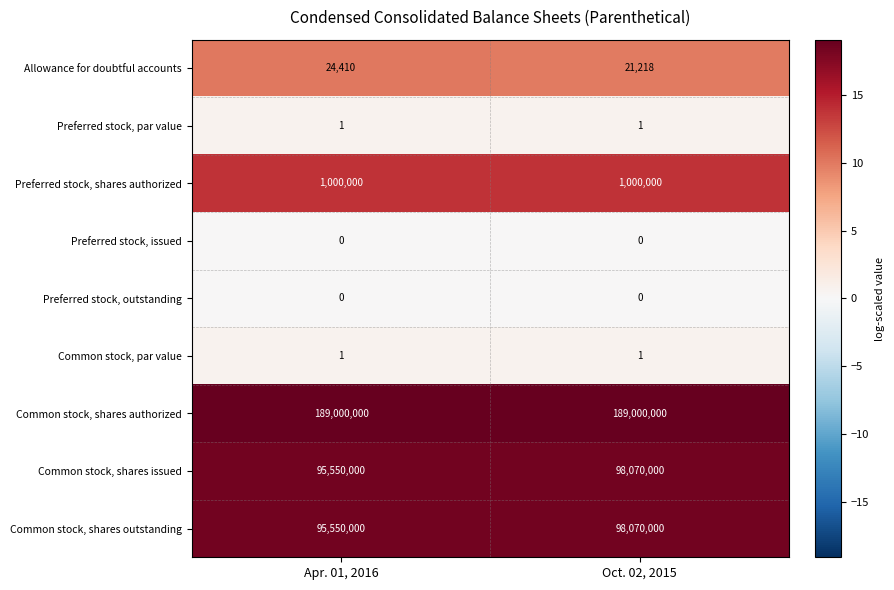

Reading right to left, transcribe all the data shown in this chart.

Allowance for doubtful accounts: Oct. 02, 2015=21218	Apr. 01, 2016=24410
Preferred stock, par value: Oct. 02, 2015=1	Apr. 01, 2016=1
Preferred stock, shares authorized: Oct. 02, 2015=1000000	Apr. 01, 2016=1000000
Preferred stock, issued: Oct. 02, 2015=0	Apr. 01, 2016=0
Preferred stock, outstanding: Oct. 02, 2015=0	Apr. 01, 2016=0
Common stock, par value: Oct. 02, 2015=1	Apr. 01, 2016=1
Common stock, shares authorized: Oct. 02, 2015=189000000	Apr. 01, 2016=189000000
Common stock, shares issued: Oct. 02, 2015=98070000	Apr. 01, 2016=95550000
Common stock, shares outstanding: Oct. 02, 2015=98070000	Apr. 01, 2016=95550000